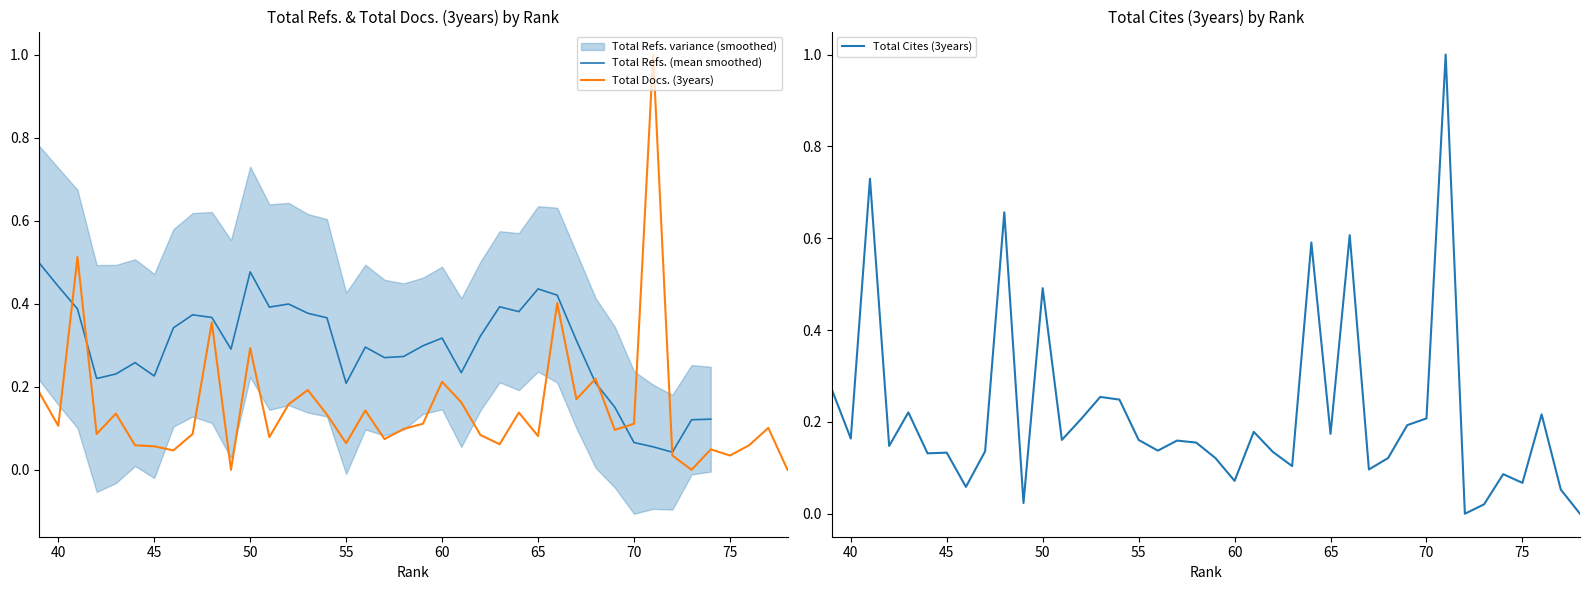

Which category has the highest value in the Total Docs. (3years) series?

71